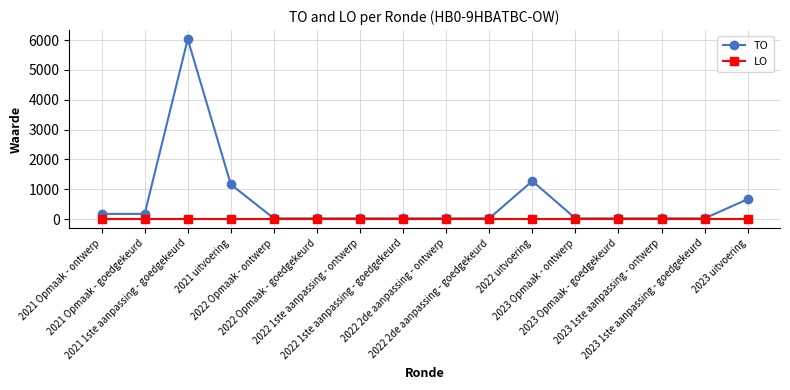

Which series has the largest range (max minus min)?

TO